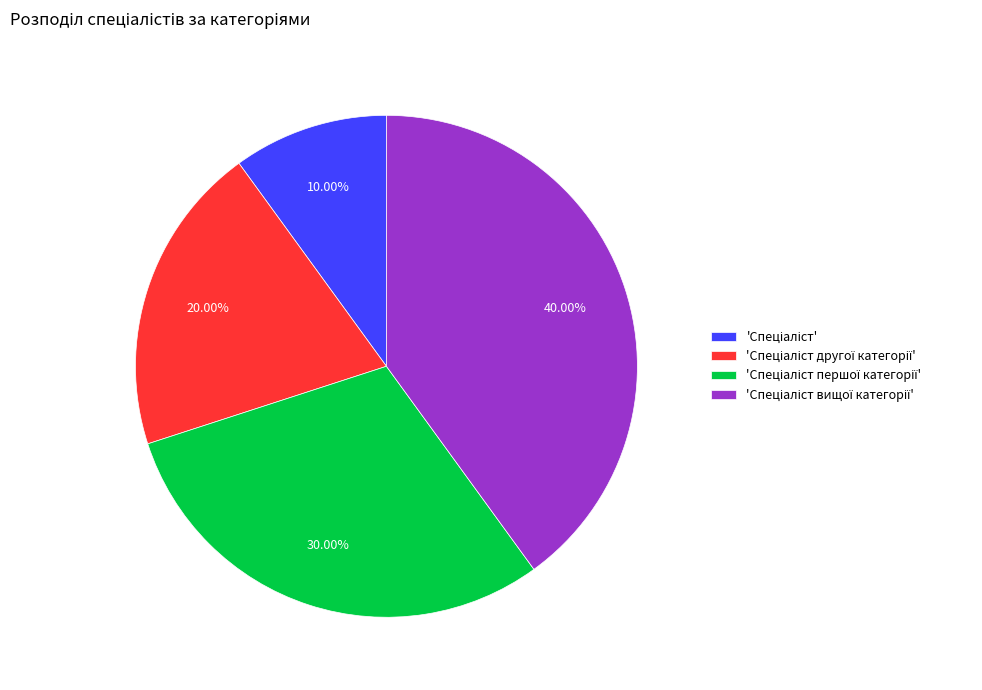

Is there a majority slice in this chart?

No